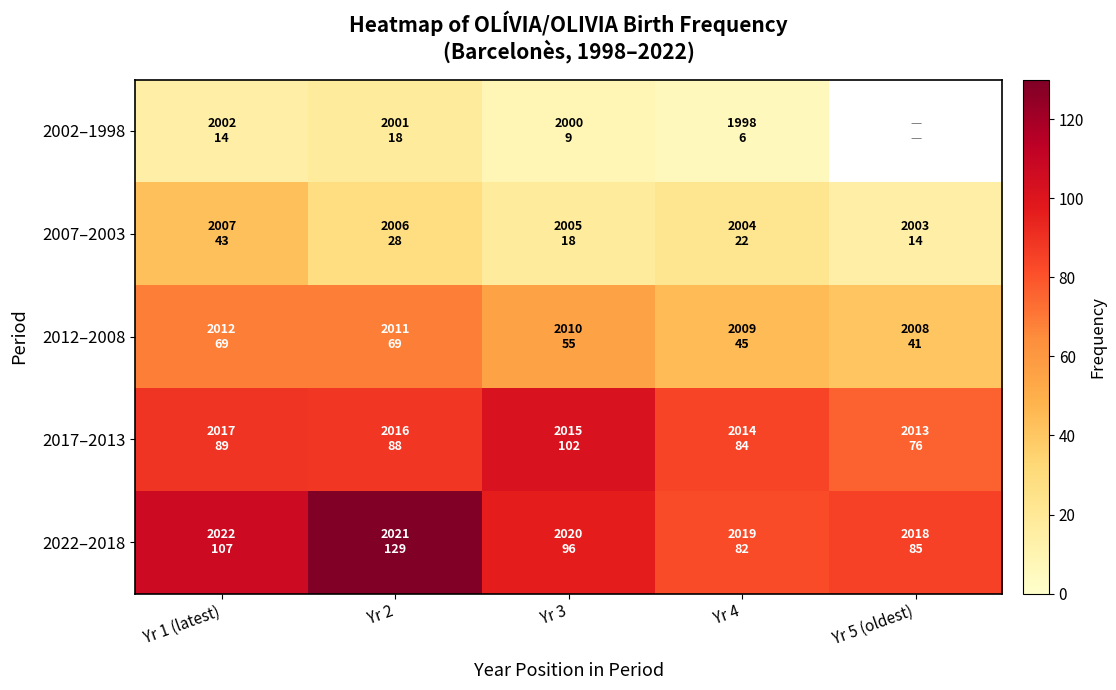

Count the number of data series in this chart.

5